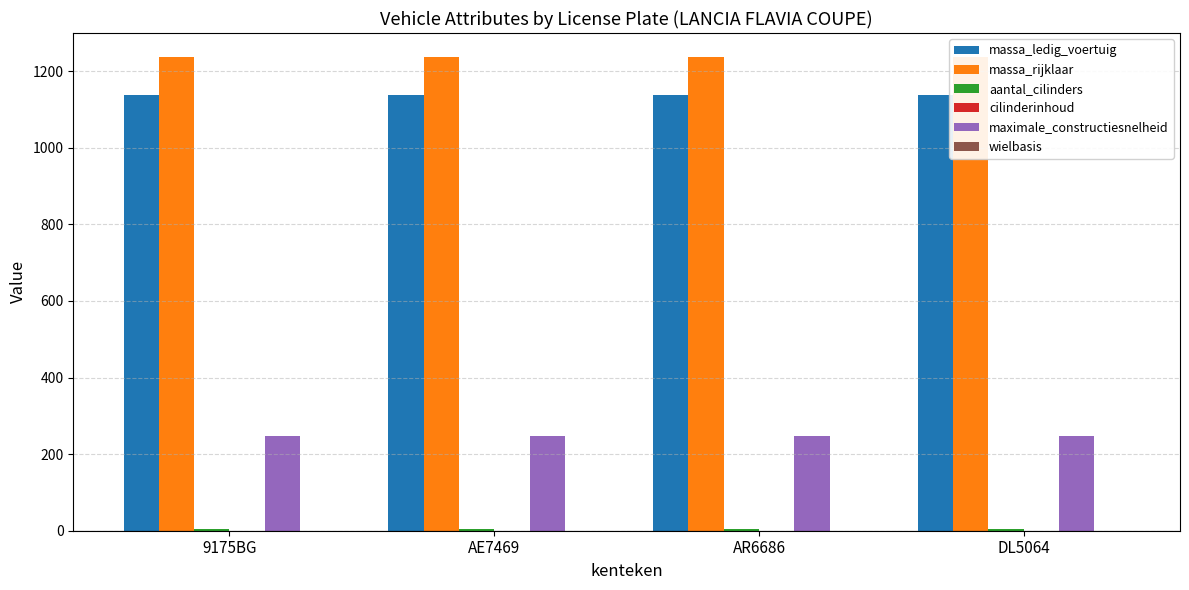

What is the label of the 1st bar from the left?

9175BG